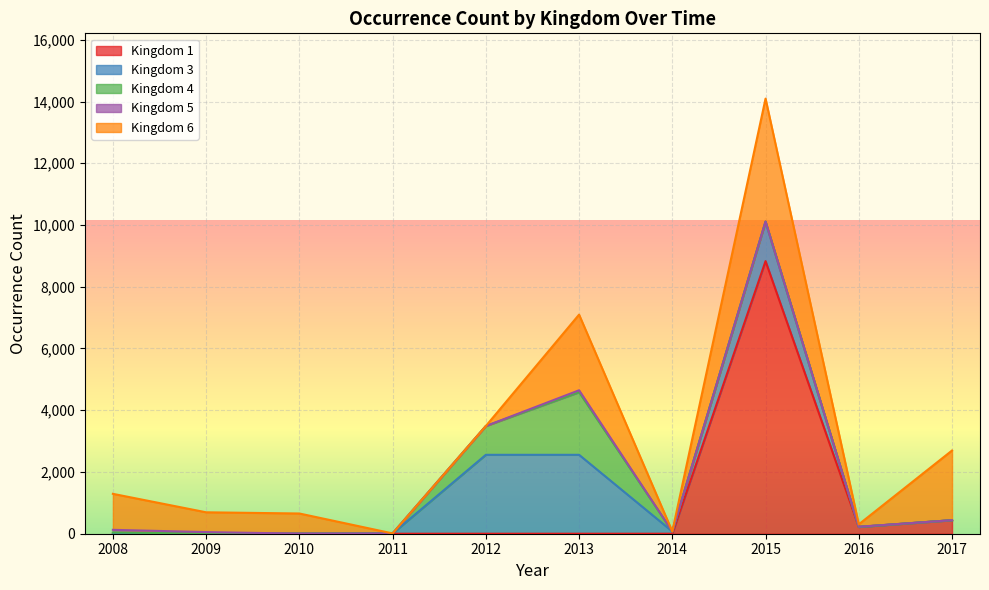

At which category is the sum across all series the highest?

2015